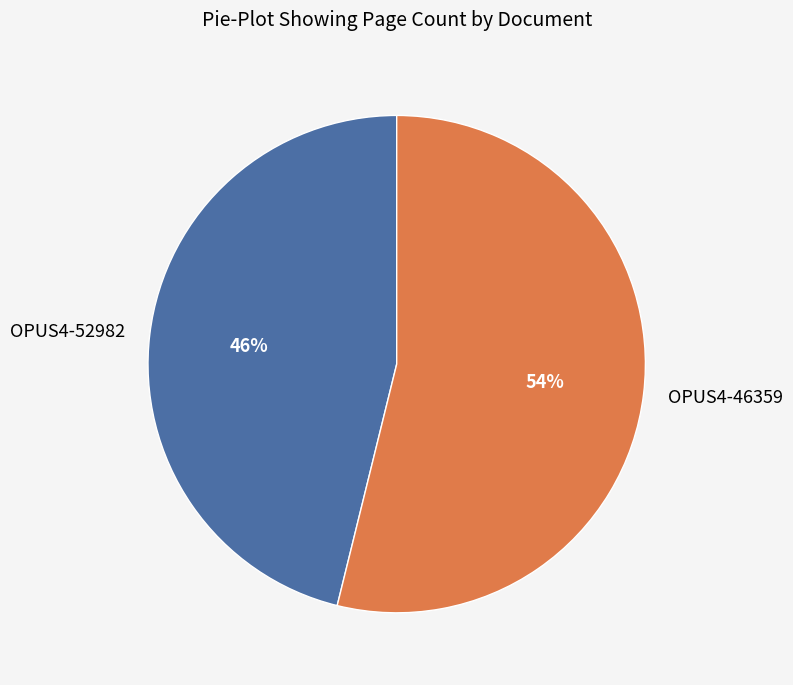

To the nearest percent, what is the average slice percentage?

50%